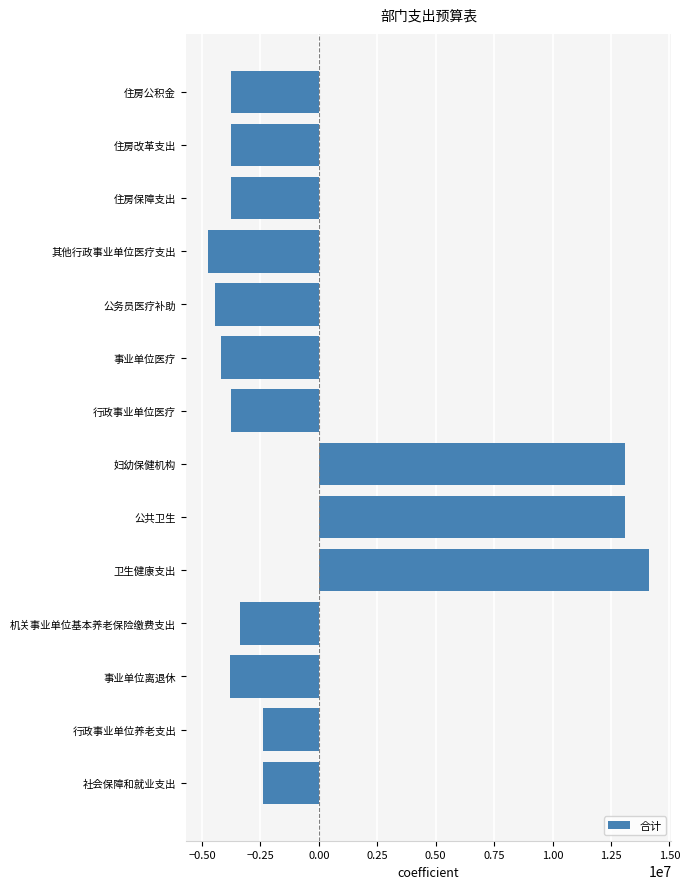

What is the approximate value at 住房保障支出?

-3741565.4